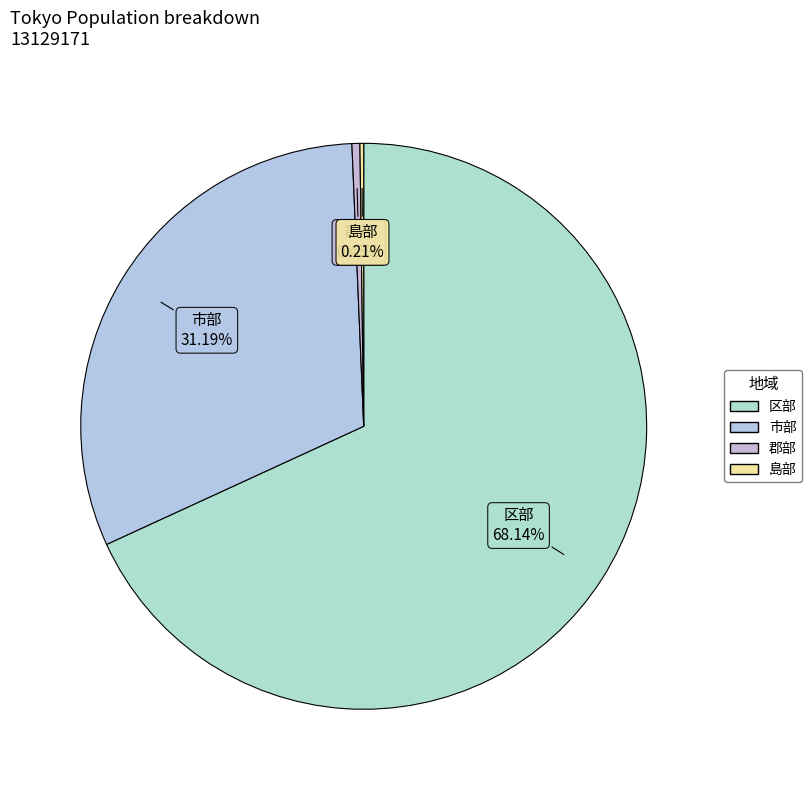

Between 市部 and 区部, which is larger?

区部